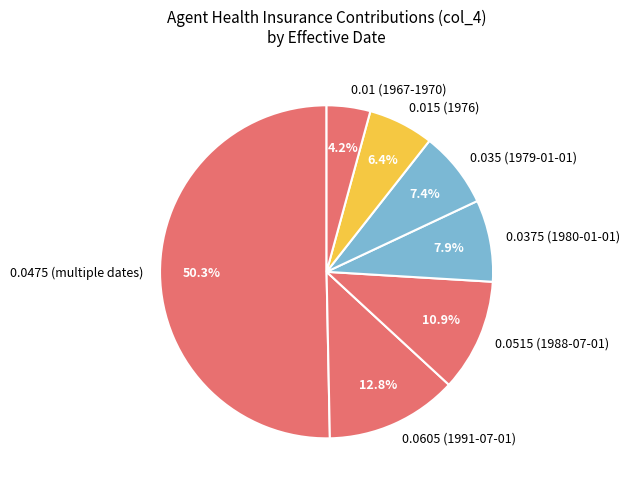

What is the majority slice?

0.0475 (multiple dates)